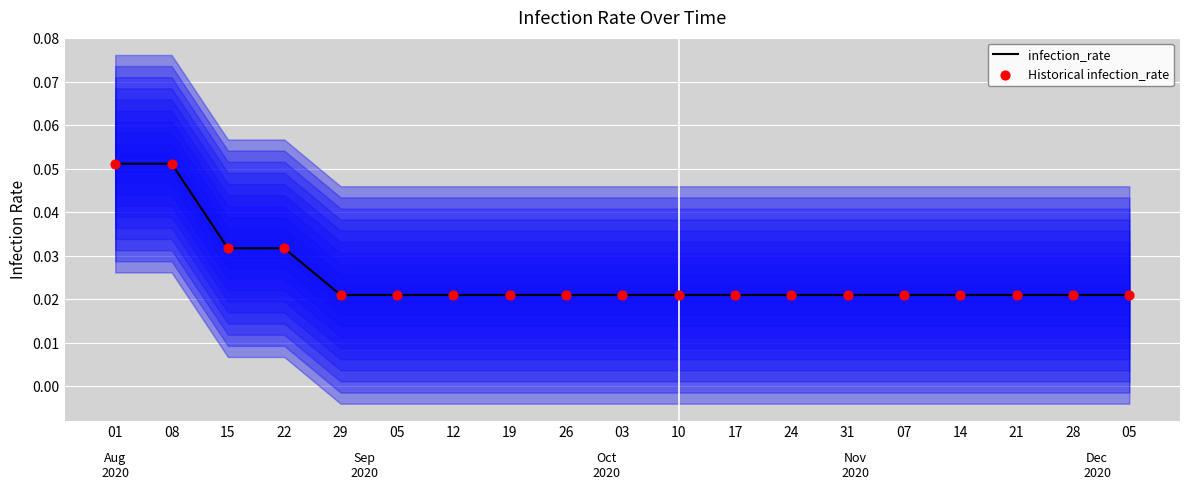

Which series reaches the maximum Y coordinate?

infection_rate